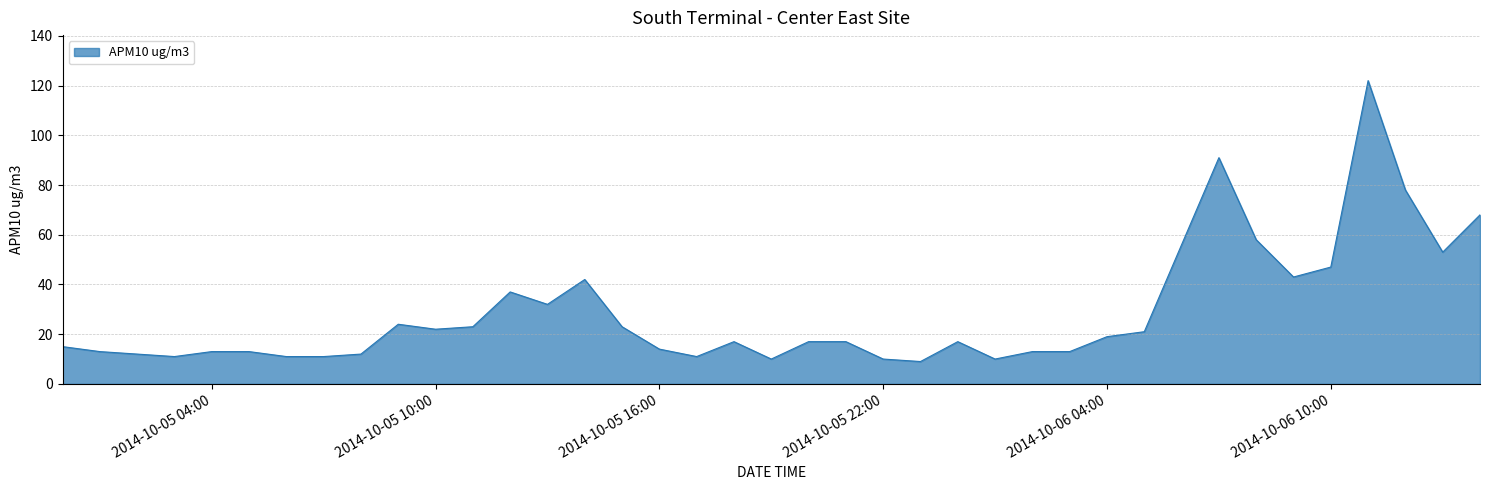

What is the difference between the maximum and minimum values?

113